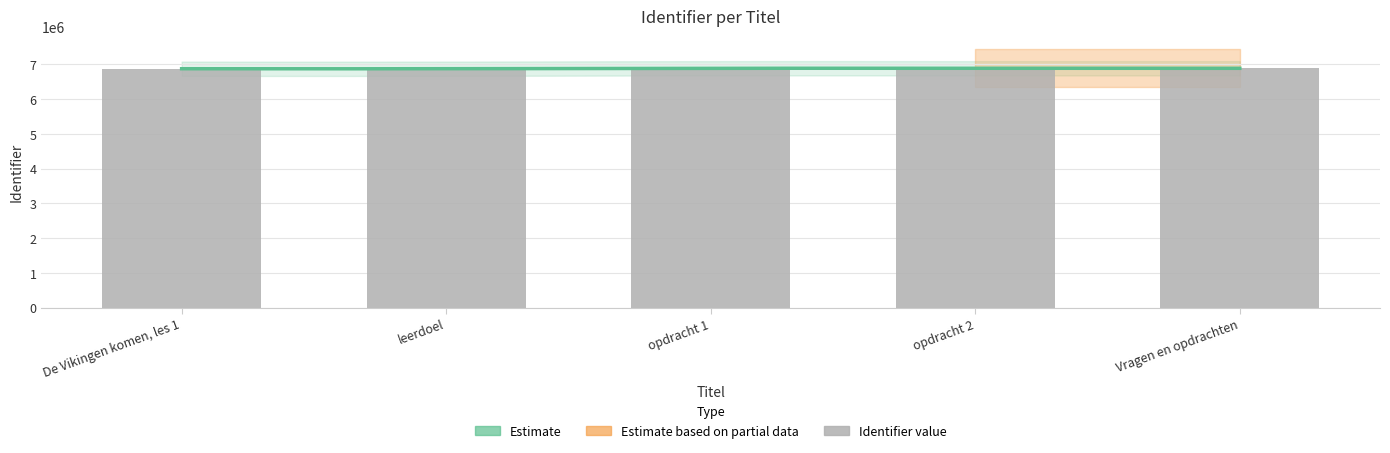

Between leerdoel and opdracht 2, which is larger?

opdracht 2